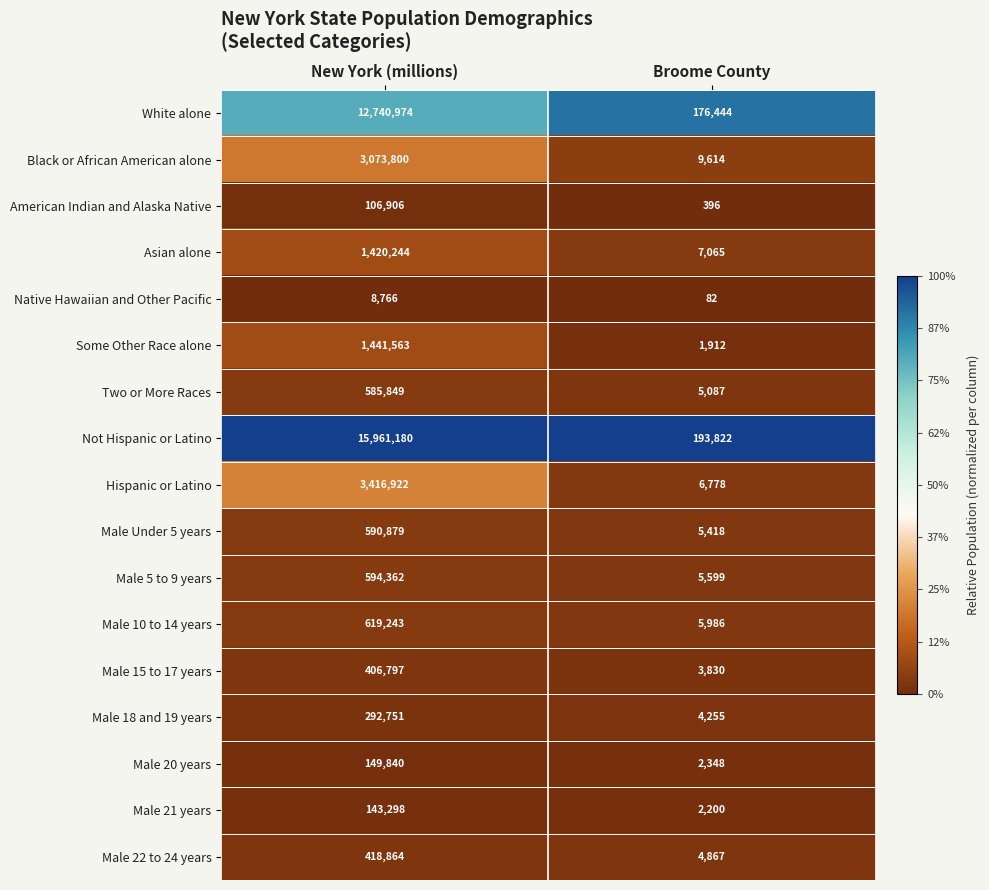

Read the Asian alone value at Broome County, to the nearest 50.

7050